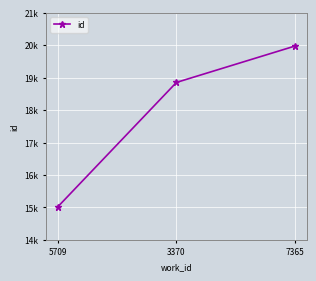

How many values are between 15235 and 20061?

3